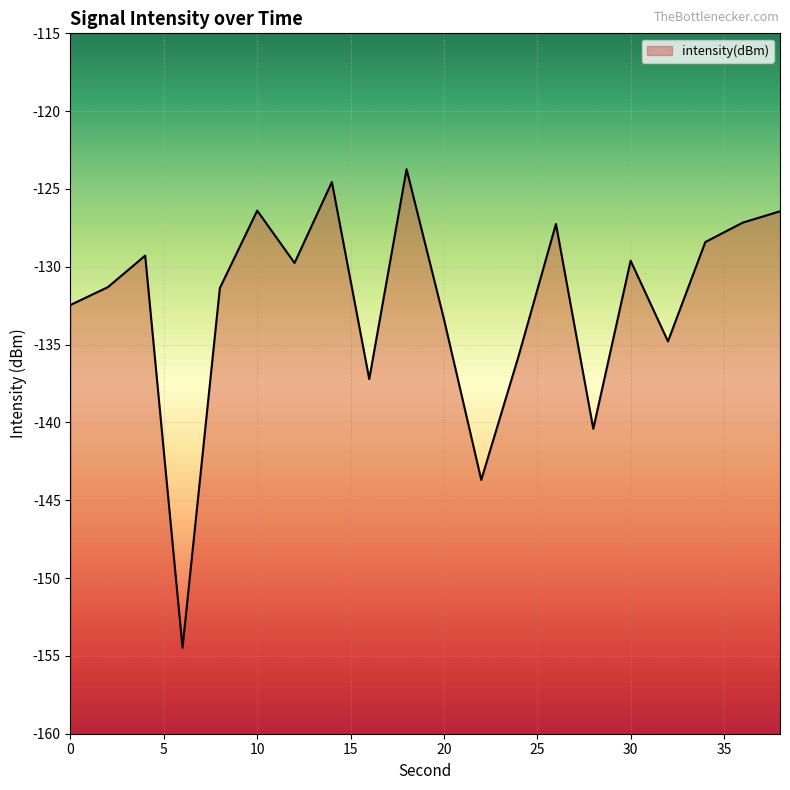

Rank the categories by value from highest to lowest.

18, 14, 10, 38, 36, 26, 34, 4, 30, 12, 2, 8, 0, 20, 32, 24, 16, 28, 22, 6